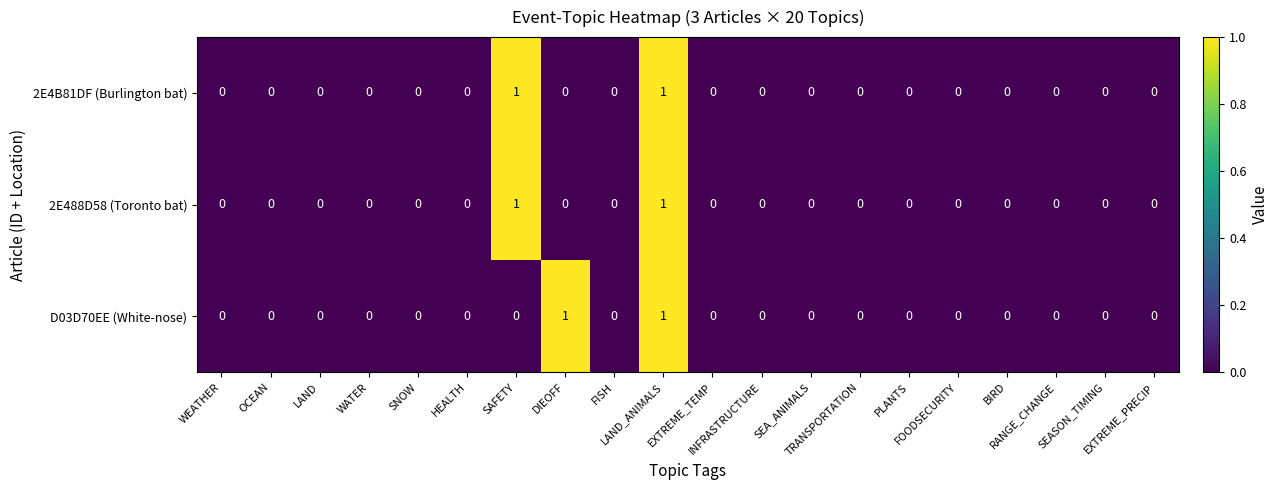

How many 2E4B81DF (Burlington bat) values are between 0 and 1?

20